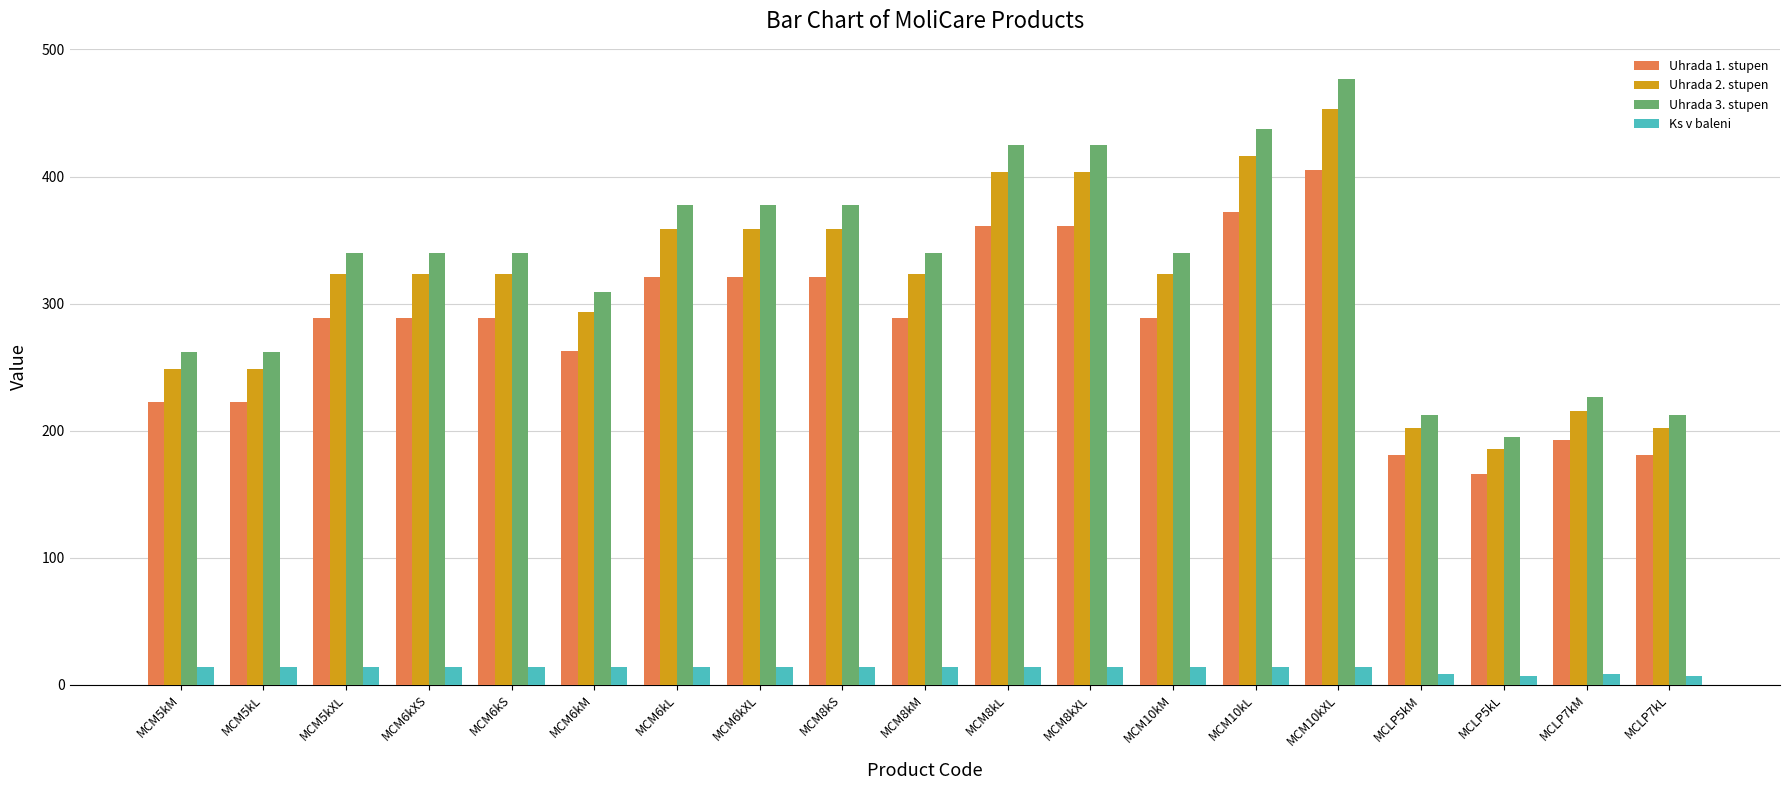

Rank the series by their maximum value, from lowest to highest.

Ks v baleni, Uhrada 1. stupen, Uhrada 2. stupen, Uhrada 3. stupen